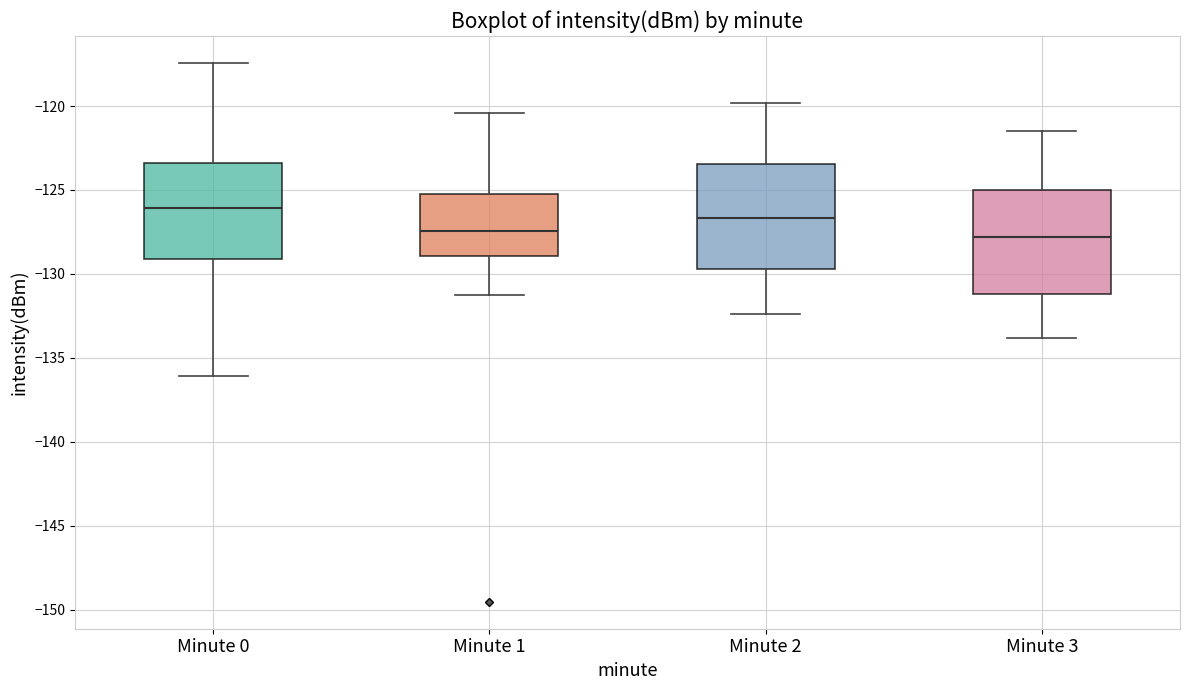

Reading left to right, transcribe this box plot: for each box, give where its median line is, the range the box spans, and where its two whiskers end, as read against the y-axis. The values are not printed on the chart, so give them approximately, as read against the axis.

Minute 0: median -126.0, box -129.0 to -123.5, whiskers -136.0 to -117.5
Minute 1: median -127.5, box -129.0 to -125.0, whiskers -131.0 to -120.5
Minute 2: median -126.5, box -129.5 to -123.5, whiskers -132.5 to -120.0
Minute 3: median -128.0, box -131.0 to -125.0, whiskers -134.0 to -121.5